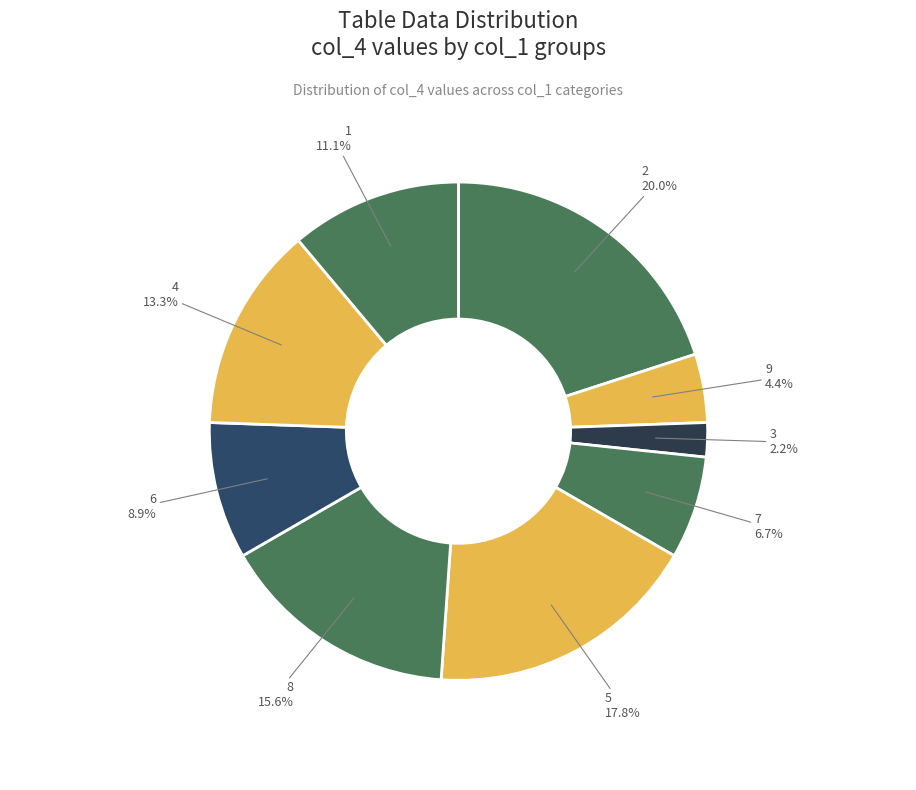

Which slice is the smallest?

3